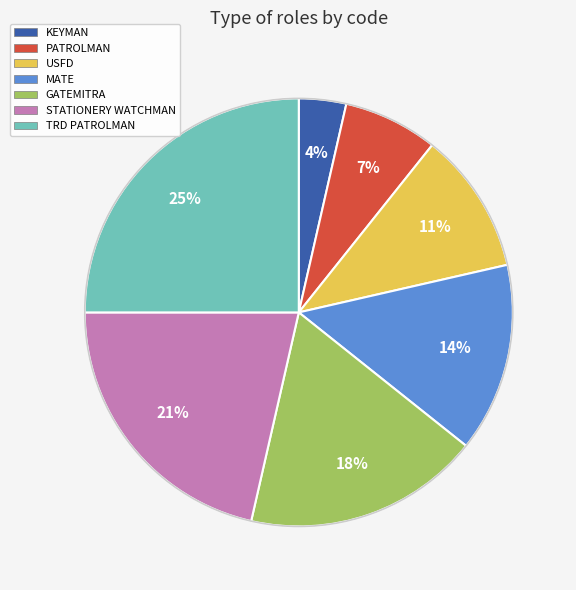

To the nearest percent, what is the average slice percentage?

14%